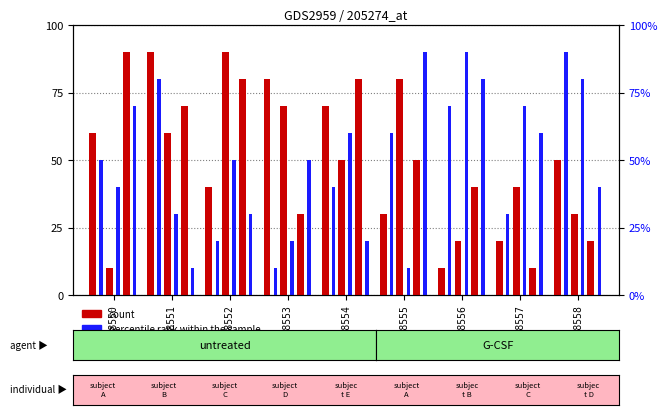

Read the col_3 value at GSM178550, to the nearest 10.

40